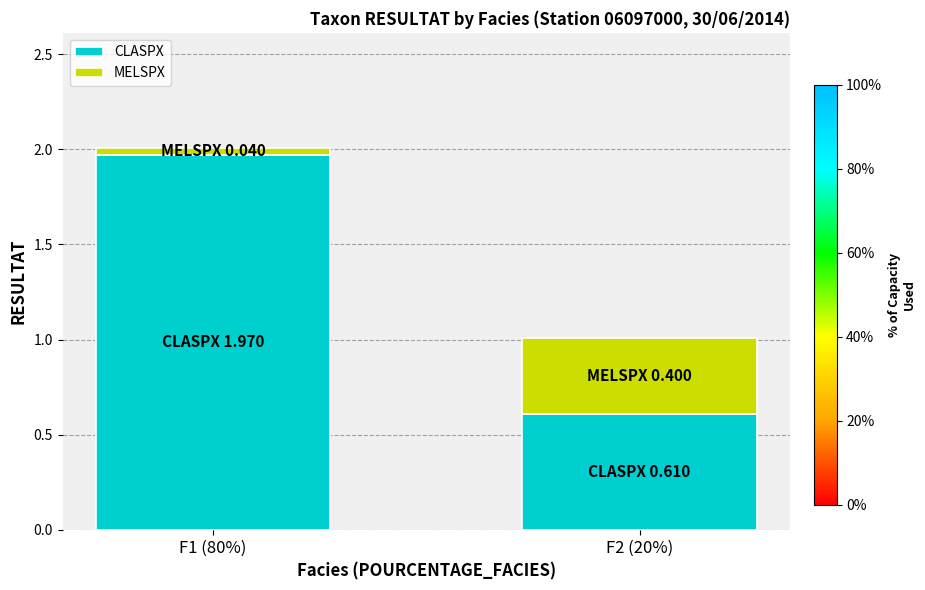

What is the lowest value of the CLASPX series?

0.6